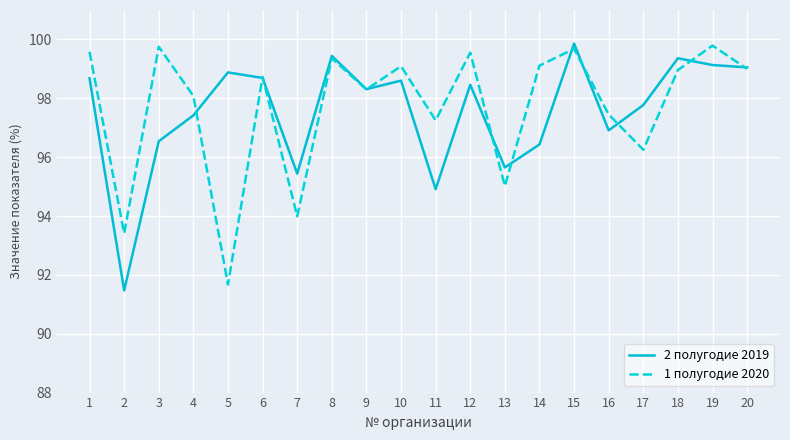

How many values in the 1 полугодие 2020 series are below 98?

7